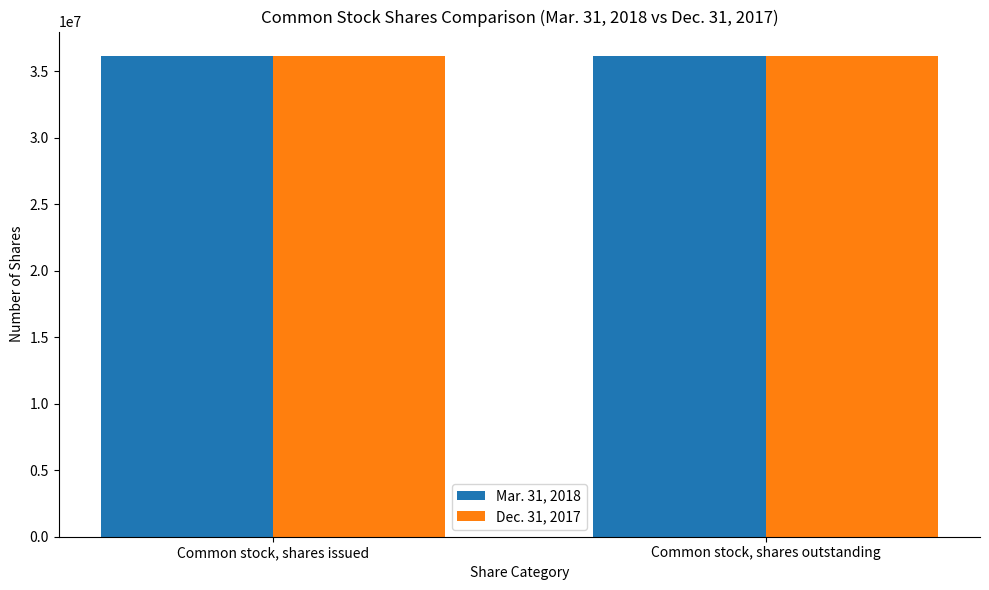

What is the minimum value shown in the chart?

36110298